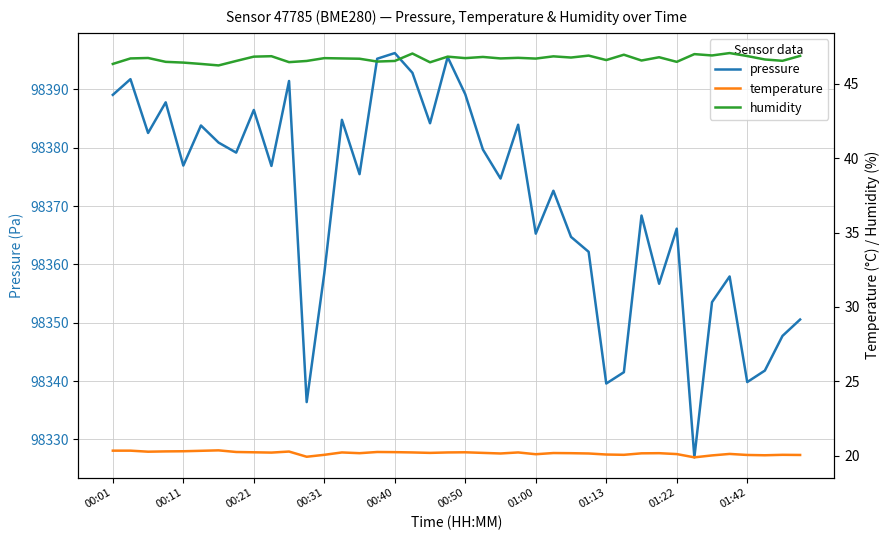

Reading left to right, list all the values displayed in this chart.

pressure: 98389.1	98391.8	98382.5	98387.8	98376.9	98383.8	98380.9	98379.2	98386.5	98376.9	98391.4	98336.4	98358.5	98384.8	98375.5	98395.2	98396.2	98392.8	98384.2	98395.5	98389.2	98379.7	98374.7	98383.9	98365.3	98372.6	98364.7	98362.2	98339.6	98341.5	98368.4	98356.7	98366.1	98326.9	98353.5	98357.9	98339.8	98341.8	98347.8	98350.6
temperature: 20.3	20.3	20.3	20.3	20.3	20.3	20.4	20.2	20.2	20.2	20.3	19.9	20.1	20.2	20.2	20.2	20.2	20.2	20.2	20.2	20.2	20.2	20.1	20.2	20.1	20.2	20.2	20.1	20.1	20.1	20.2	20.2	20.1	19.9	20.0	20.1	20.1	20.0	20.1	20.1
humidity: 46.3	46.7	46.7	46.5	46.4	46.3	46.2	46.5	46.8	46.9	46.5	46.5	46.7	46.7	46.7	46.5	46.5	47.0	46.5	46.8	46.7	46.8	46.7	46.8	46.7	46.9	46.8	46.9	46.6	47.0	46.6	46.8	46.5	47.0	46.9	47.1	46.9	46.6	46.5	46.9